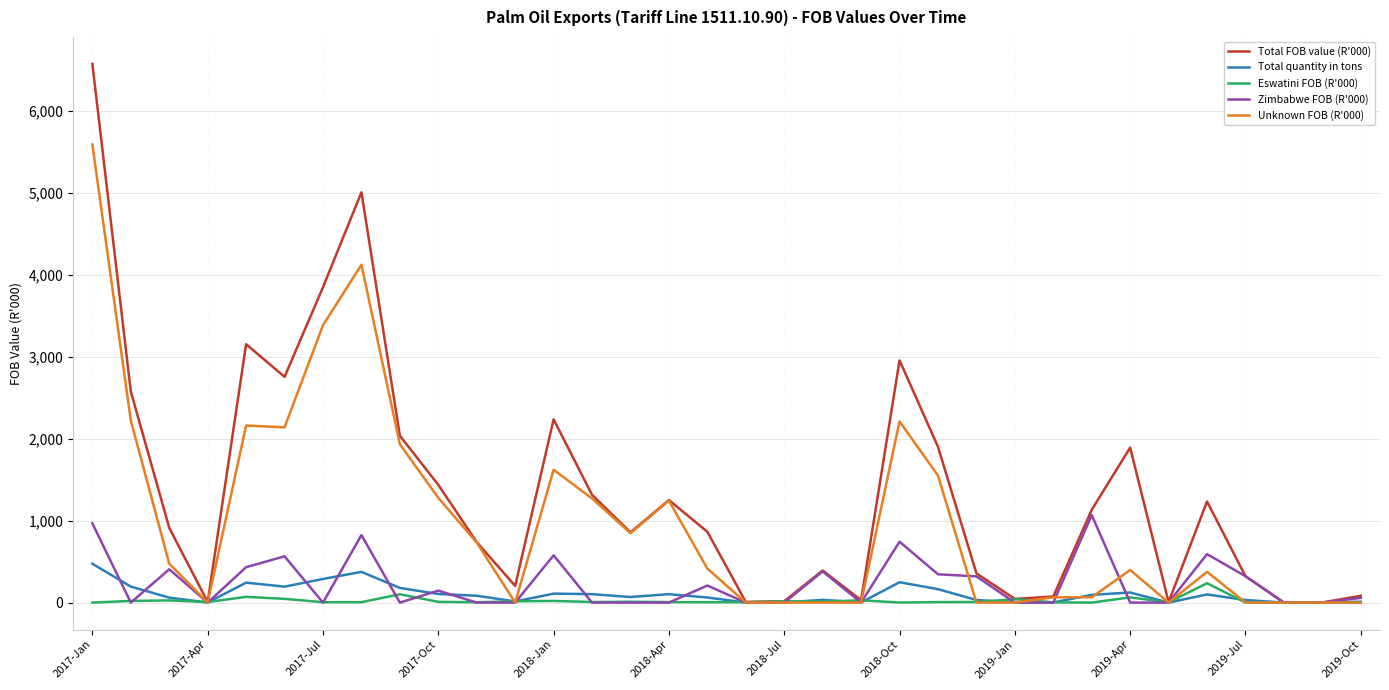

Which series has the largest total across all categories?

Total FOB value (R'000)